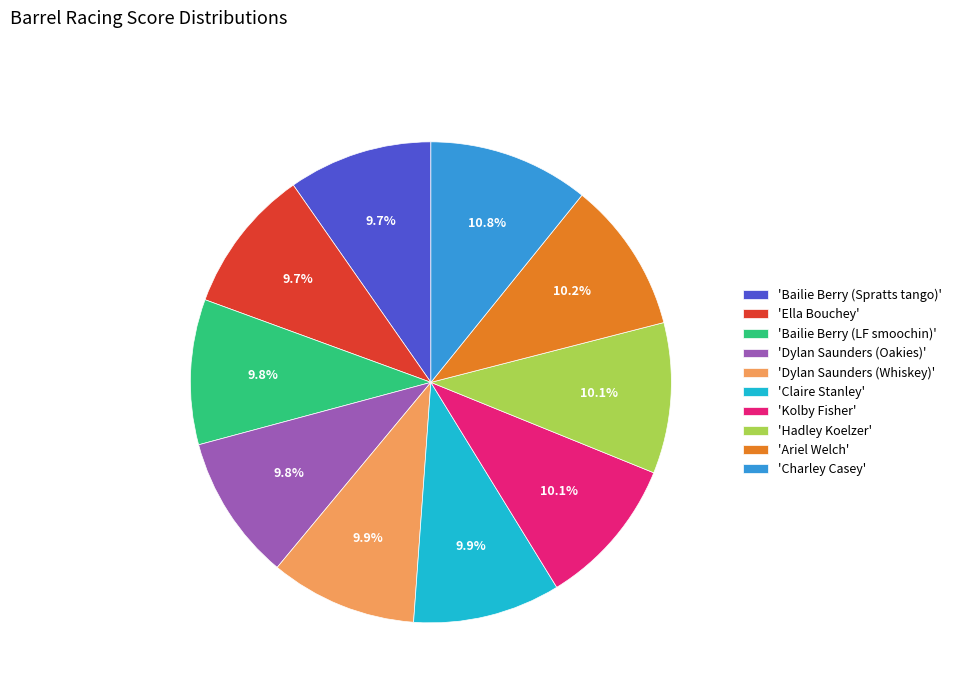

Do 'Bailie Berry (Spratts tango)' and 'Claire Stanley' together represent more than half of the pie?

No